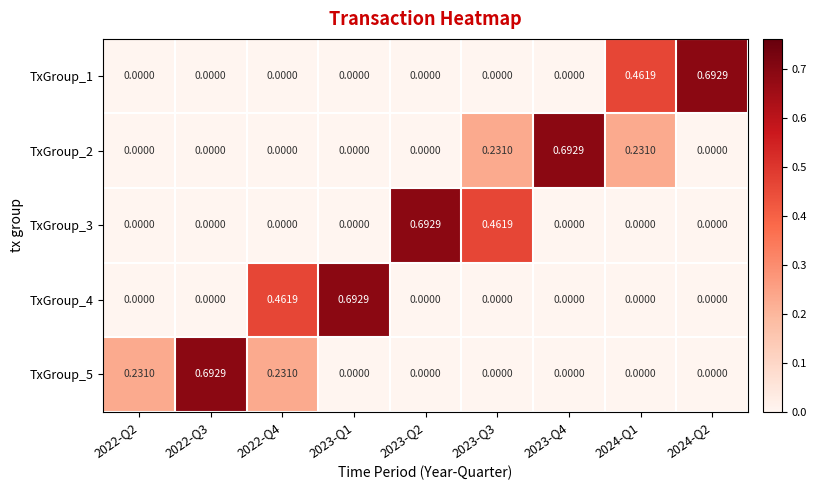

Is the value of TxGroup_4 at 2022-Q2 greater than the value of TxGroup_1 at 2024-Q1?

No